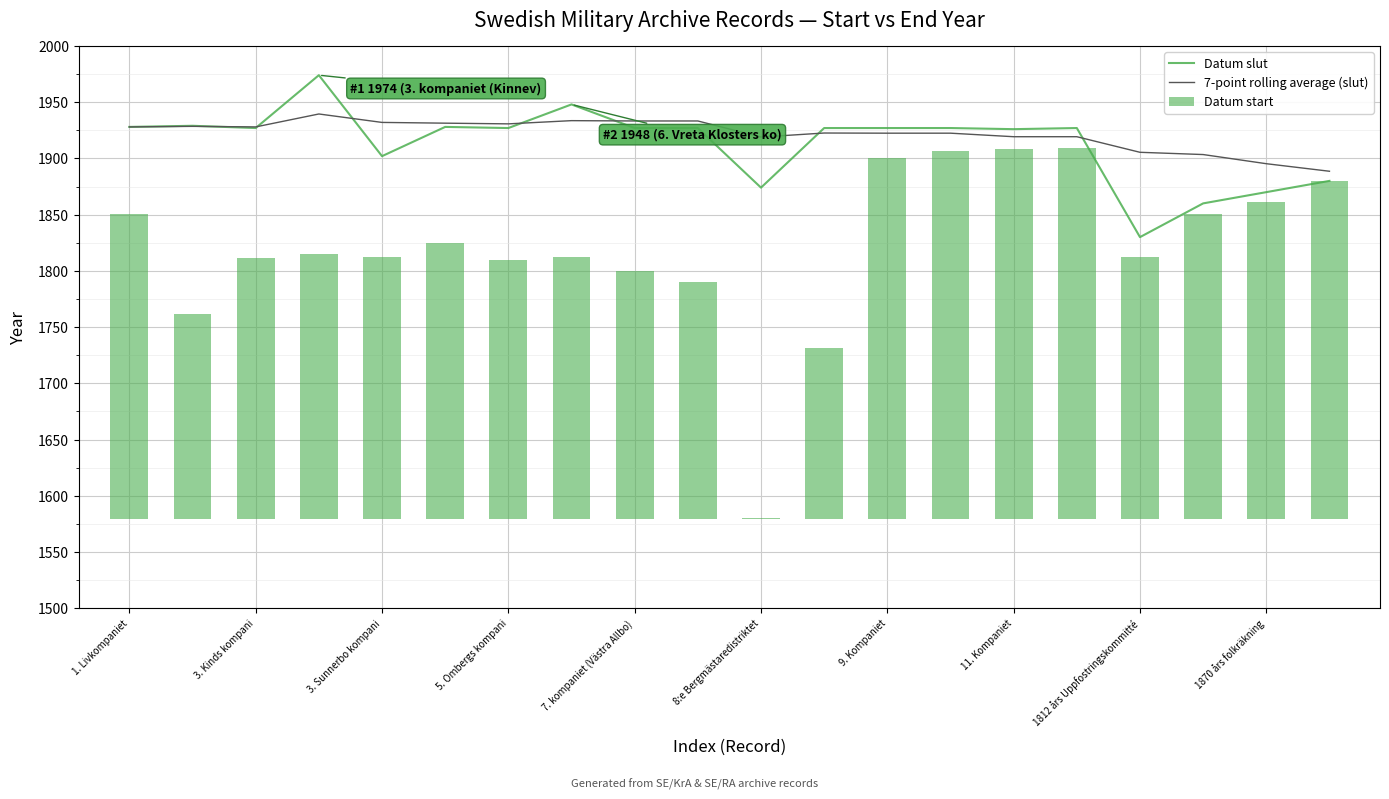

What is the lowest value of the Datum slut series?

1830.0